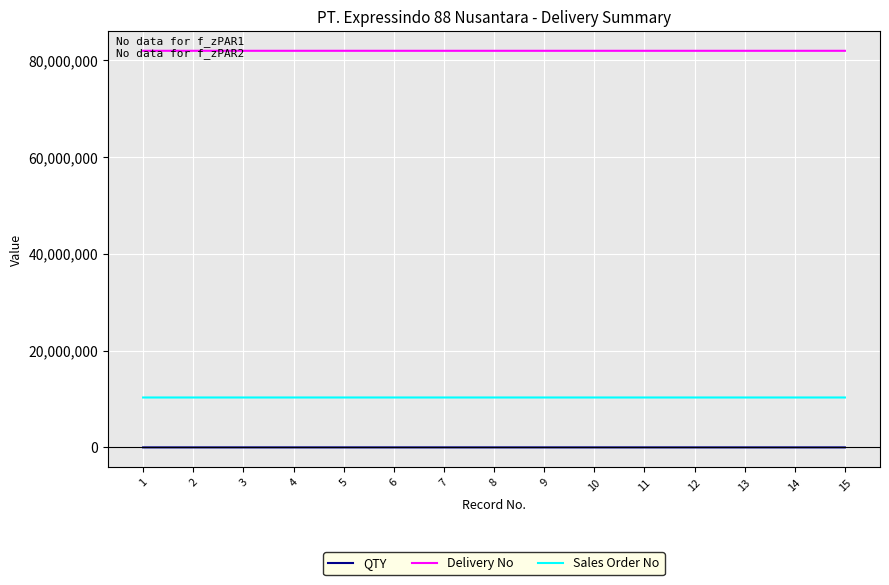

At which label does Sales Order No first exceed 10316772?

3